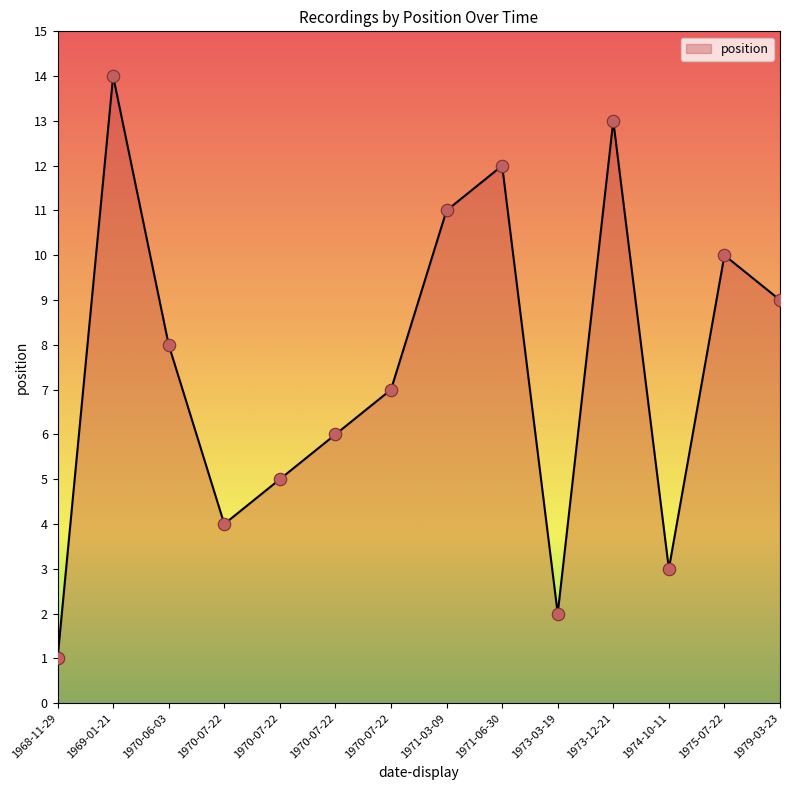

Is this an area chart (filled region under the line)?

Yes